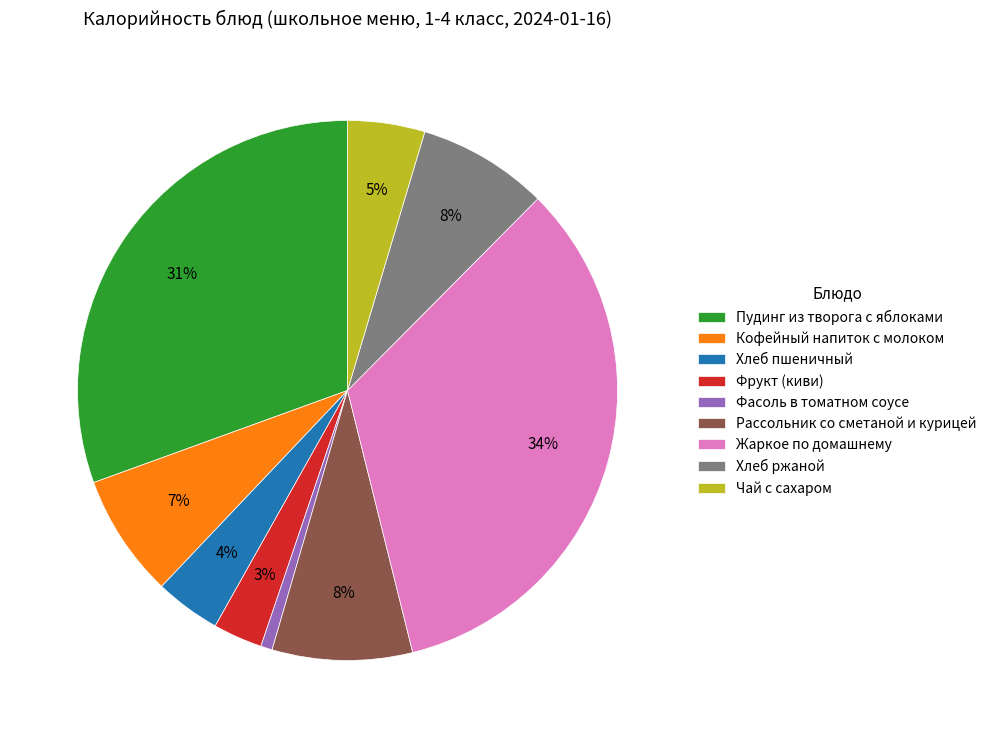

Is it true that Пудинг из творога с яблоками is 21% of the pie?

False